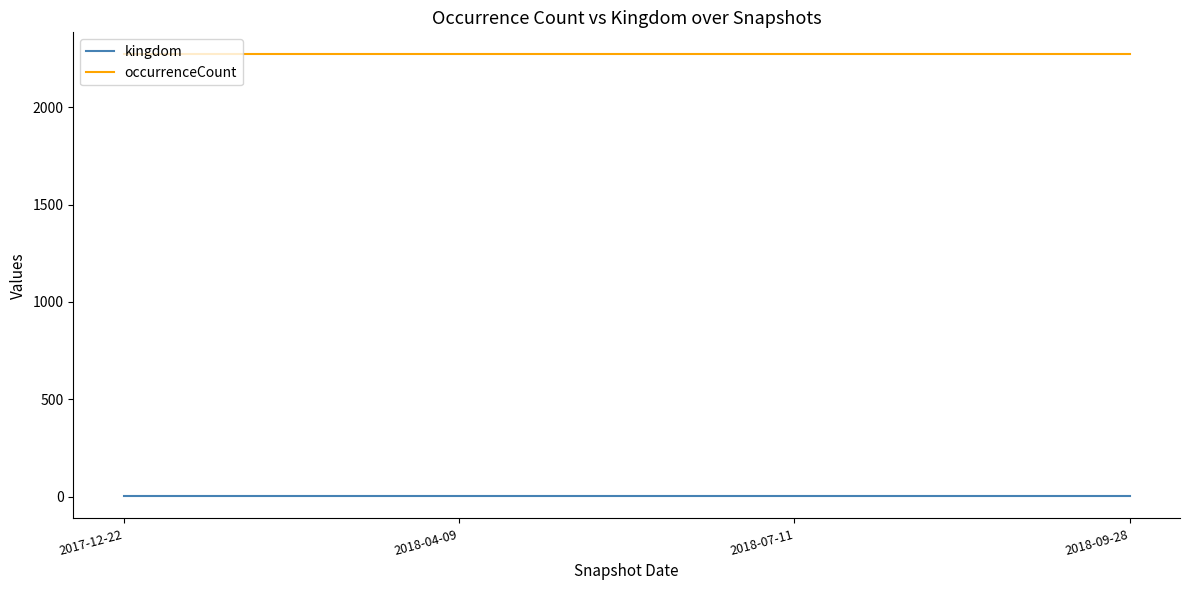

Rank the series by their average value, from lowest to highest.

kingdom, occurrenceCount